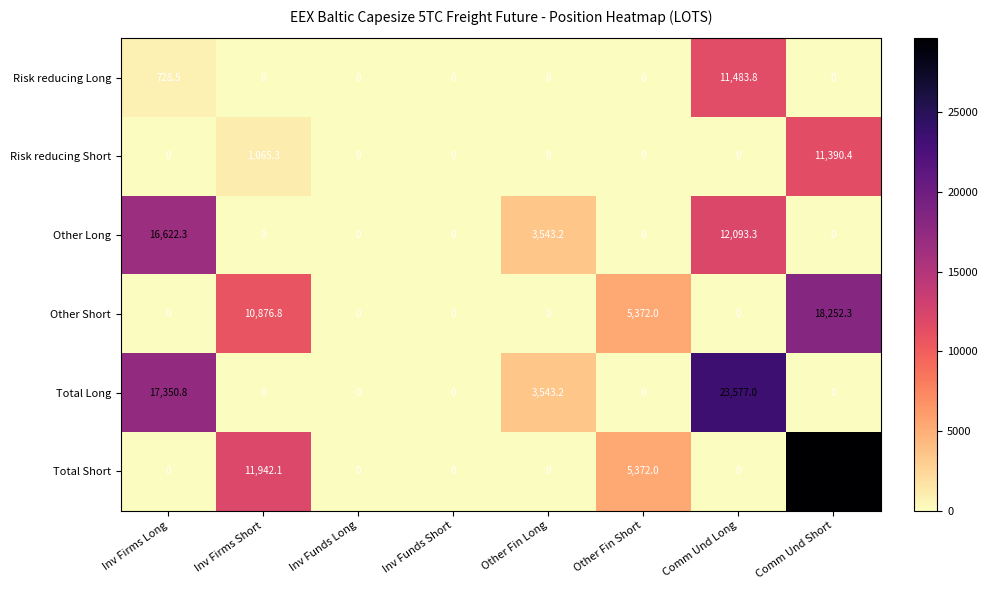

At how many categories does at least one series exceed 22724?

2